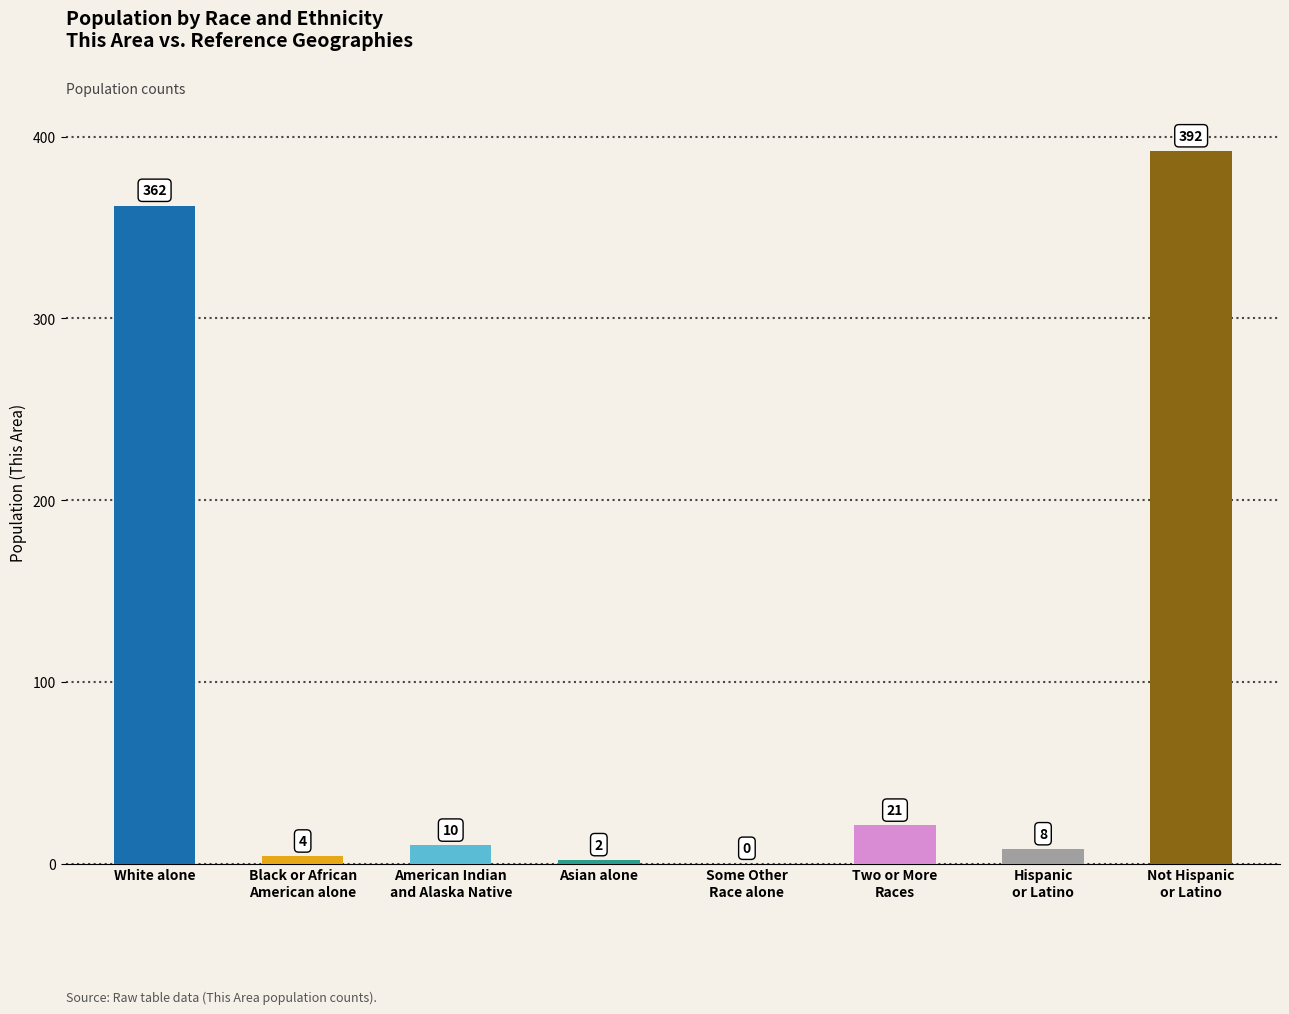

Where does the data first go above 10?

White alone